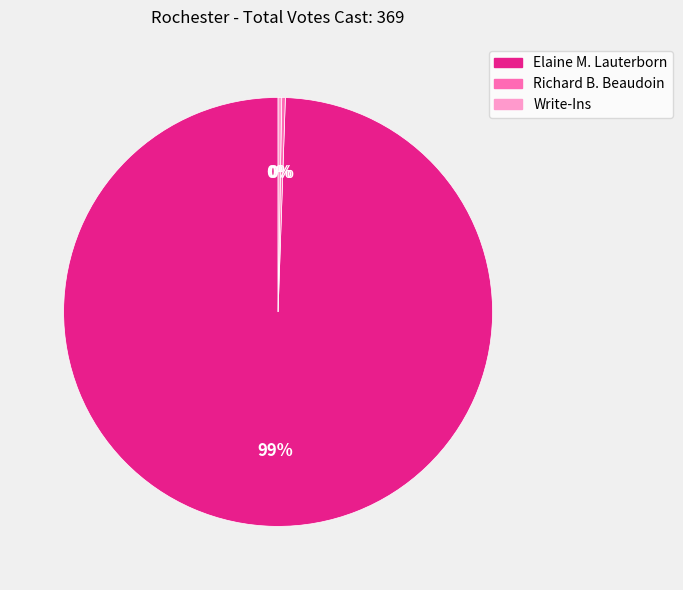

Is it true that Elaine M. Lauterborn is 89% of the pie?

False